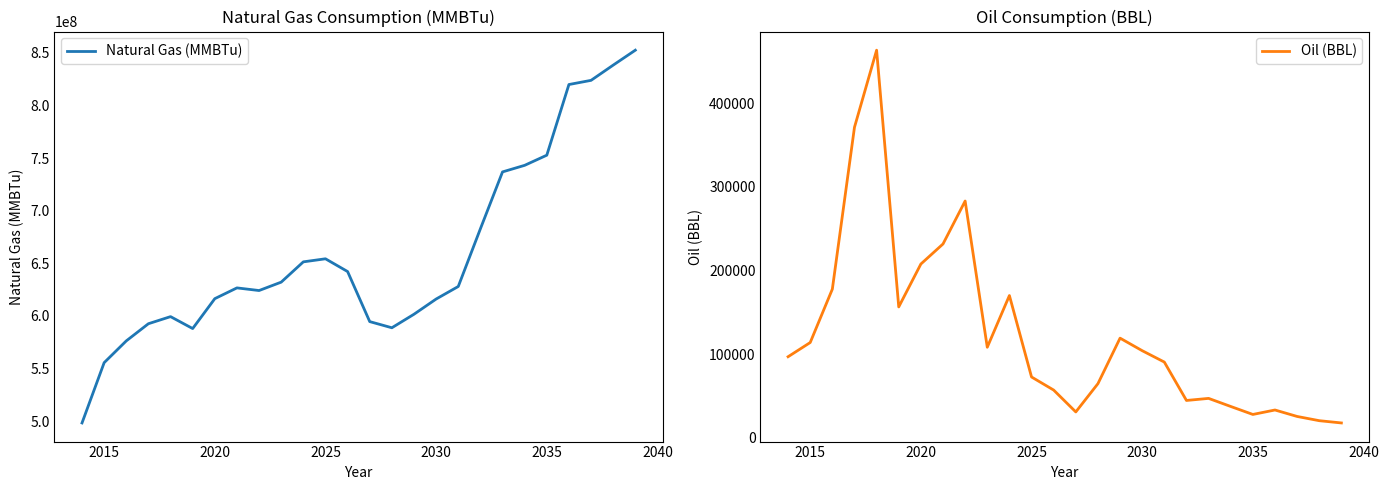

The value of Oil (BBL) at 2020 is 207664.0. True or false?

True